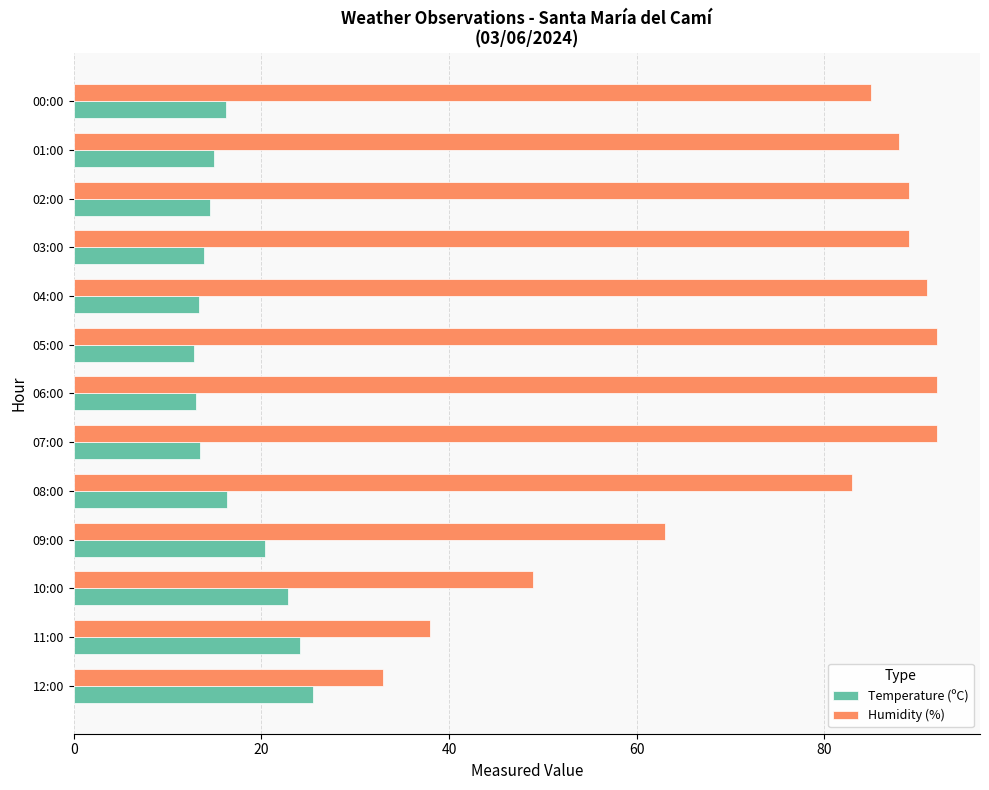

What is the average value of the Temperature (ºC) series?

17.0